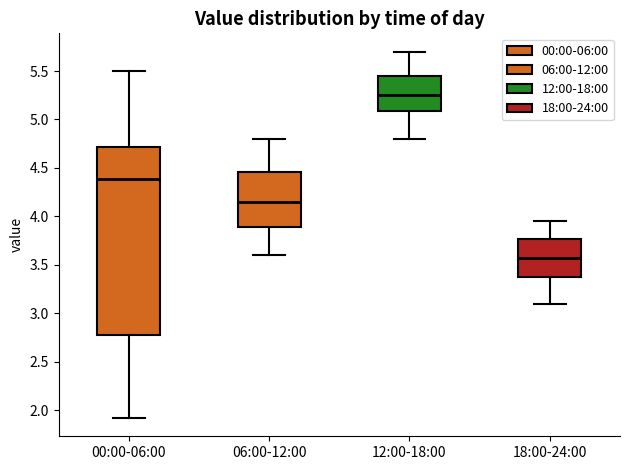

Reading left to right, transcribe this box plot: for each box, give where its median line is, the range the box spans, and where its two whiskers end, as read against the y-axis. The values are not printed on the chart, so give them approximately, as read against the axis.

00:00-06:00: median 4.40, box 2.80 to 4.70, whiskers 1.90 to 5.50
06:00-12:00: median 4.15, box 3.90 to 4.45, whiskers 3.60 to 4.80
12:00-18:00: median 5.25, box 5.10 to 5.45, whiskers 4.80 to 5.70
18:00-24:00: median 3.60, box 3.40 to 3.75, whiskers 3.10 to 3.95